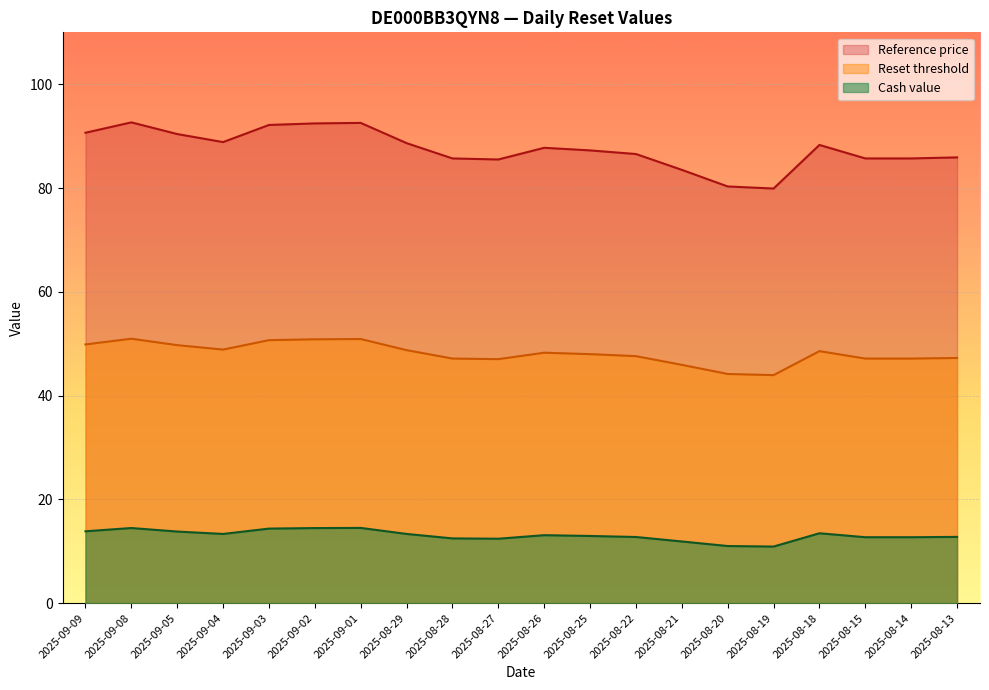

At which label does Reset threshold reach its minimum?

2025-08-19